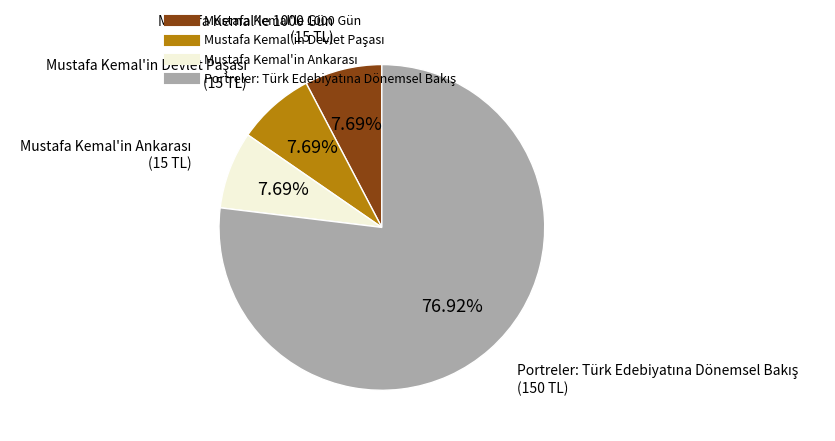

Is there any slice that represents more than half of the pie?

Yes